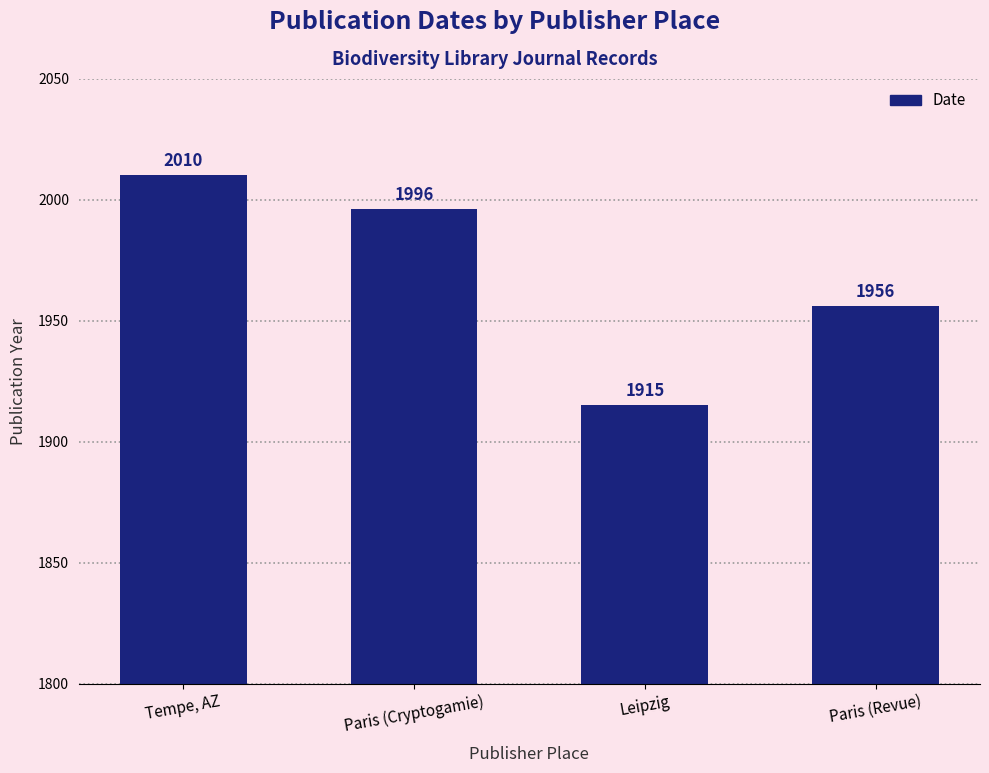

Does the chart contain any negative values?

No